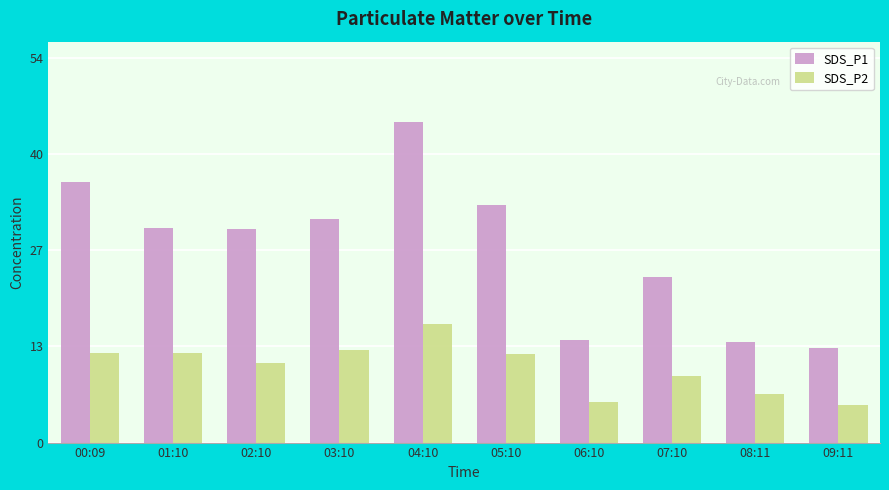

Which category has the highest value across all series?

04:10